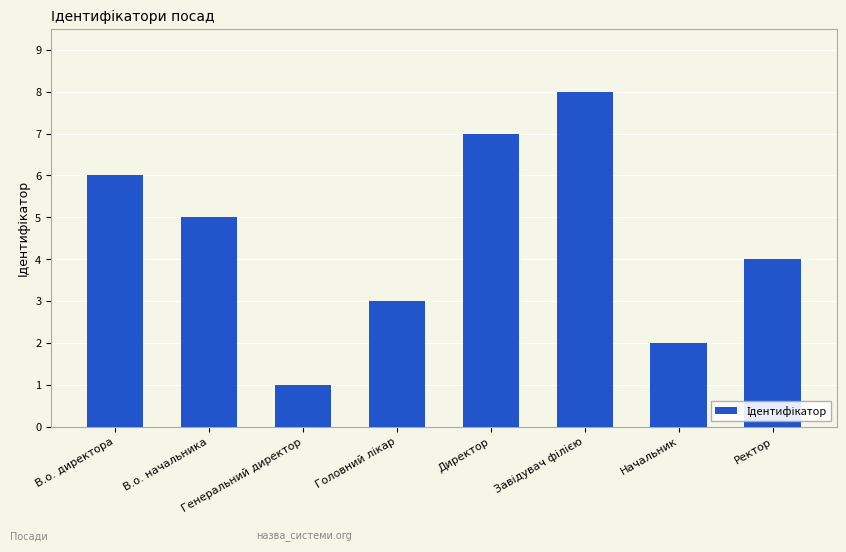

What is the difference between the second highest and second lowest values?

5